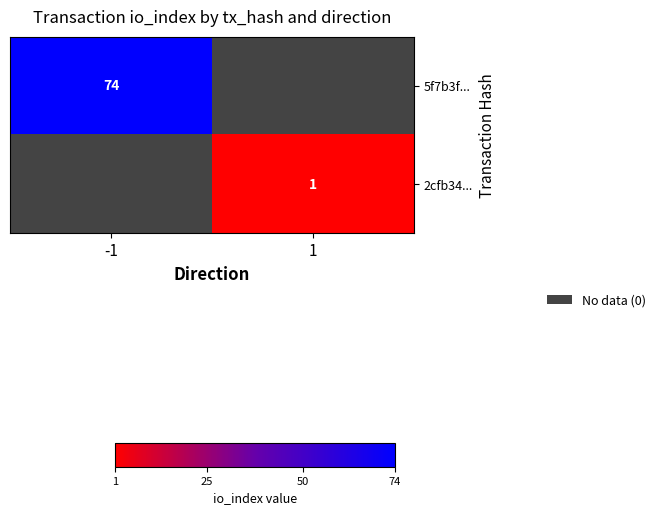

At how many categories does at least one series exceed 20?

1